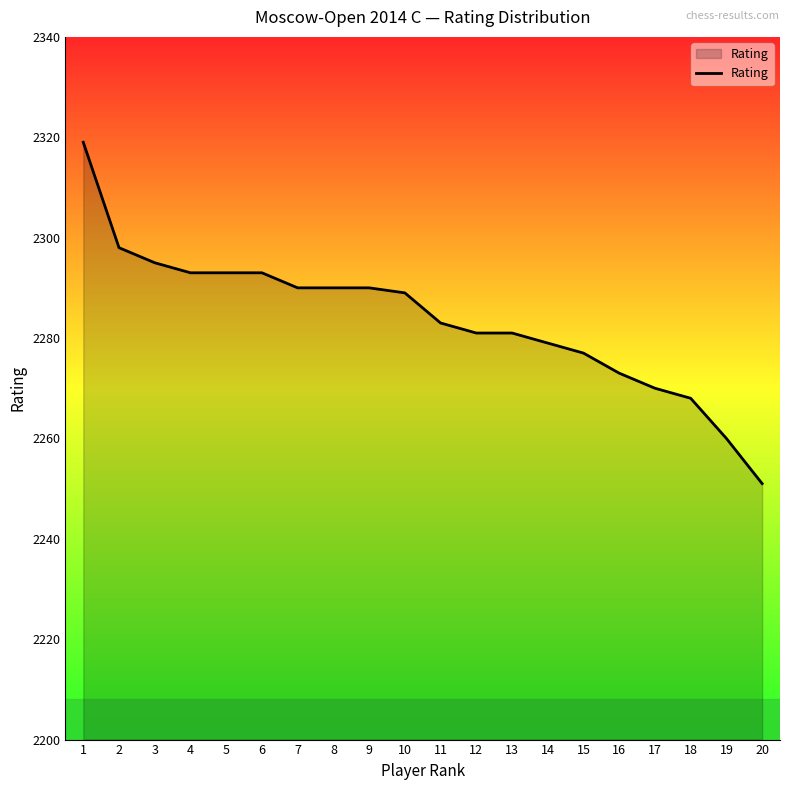

Where does the data first go above 2289?

1